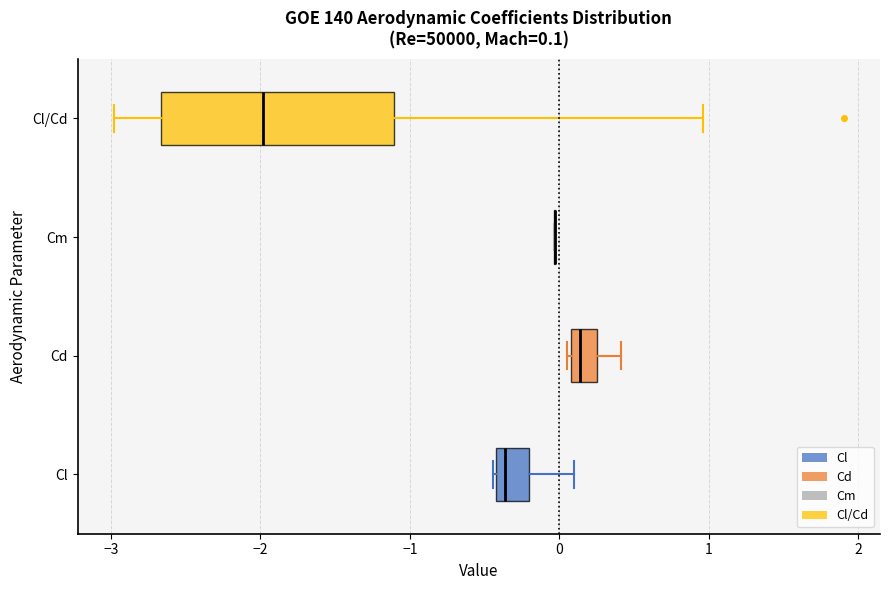

Comparing the boxes themselves (not the whiskers), which one is the widest?

Cl/Cd